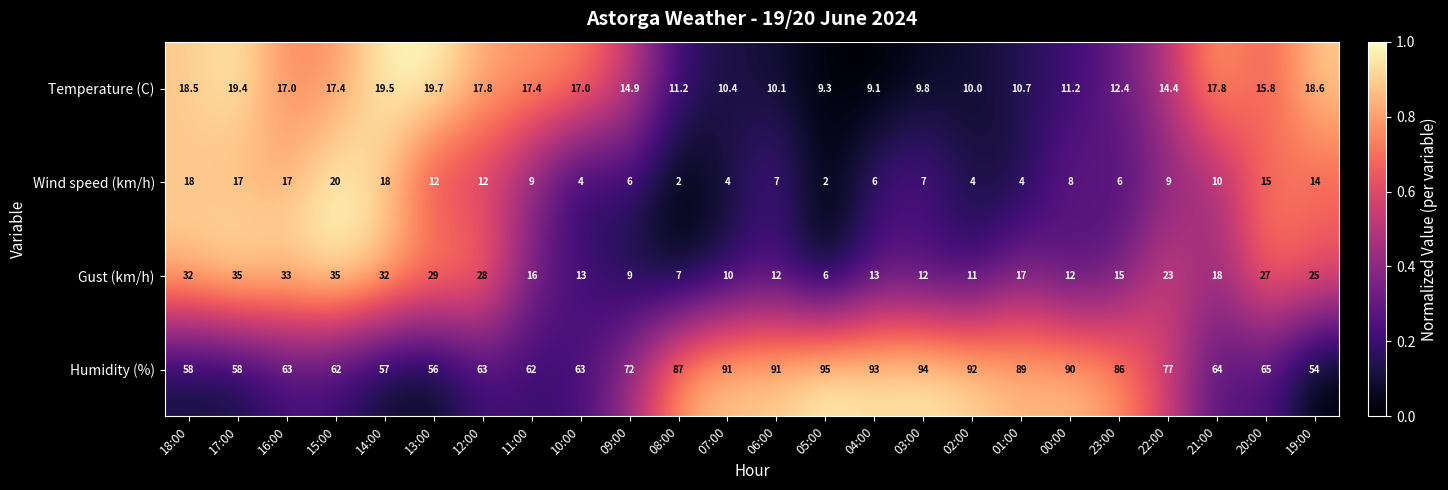

What is the difference between the Wind speed (km/h) values at 06:00 and 12:00?

5.0